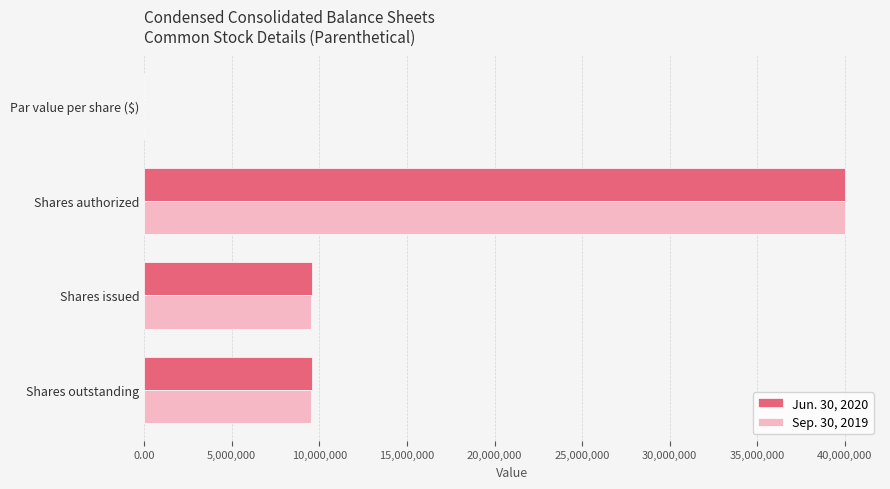

What is the total value across all series at Shares outstanding?

19117702.0